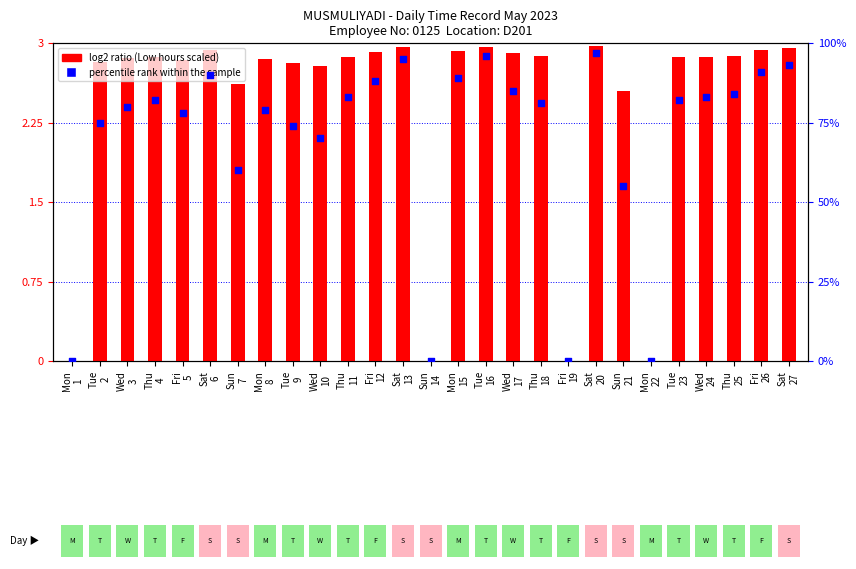

Which series reaches the maximum Y coordinate?

log2 ratio